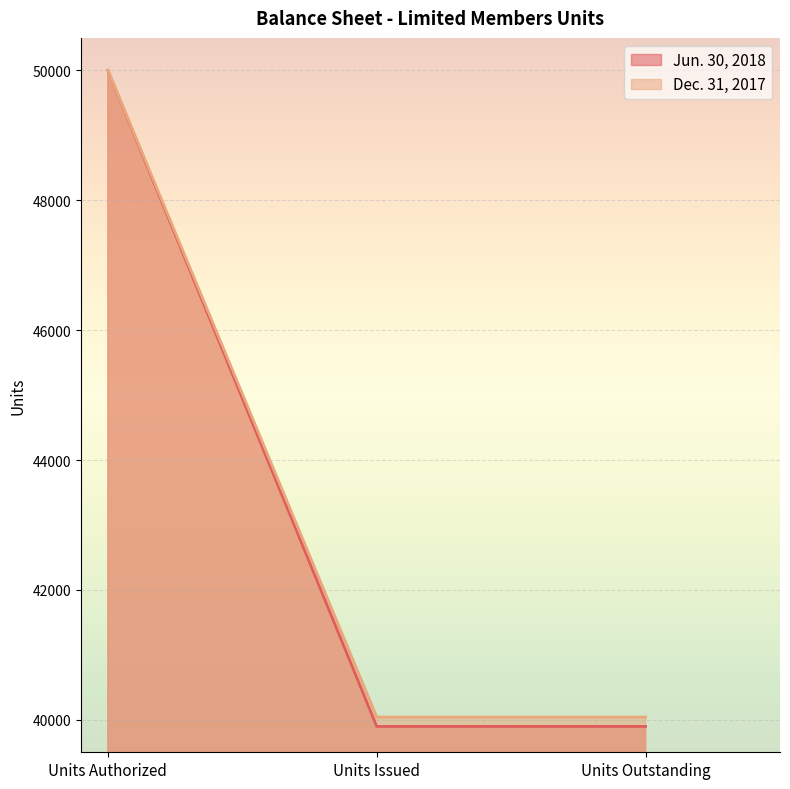

Does the chart display data point markers on the line(s)?

No